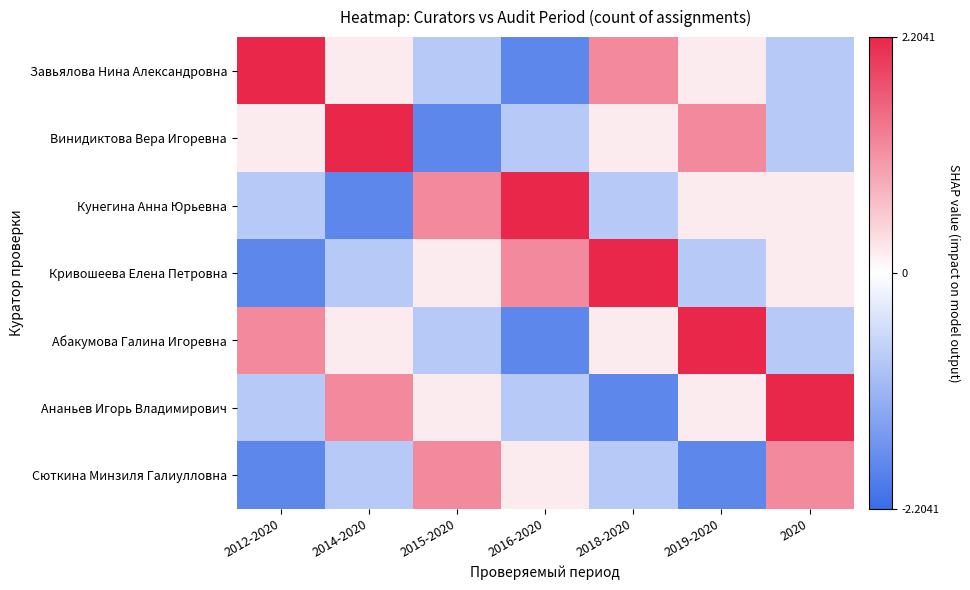

What is the spread (max minus min) of values at 2018-2020?

4.0